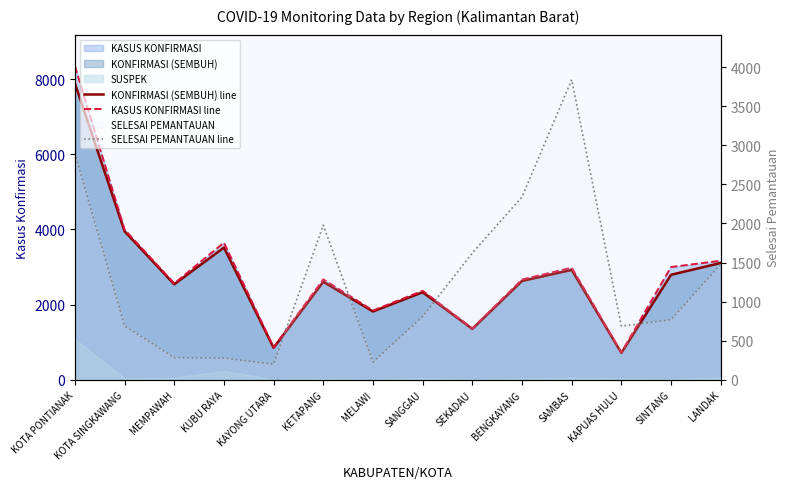

Read the KONFIRMASI (SEMBUH) line value at KETAPANG, to the nearest 100.

2600